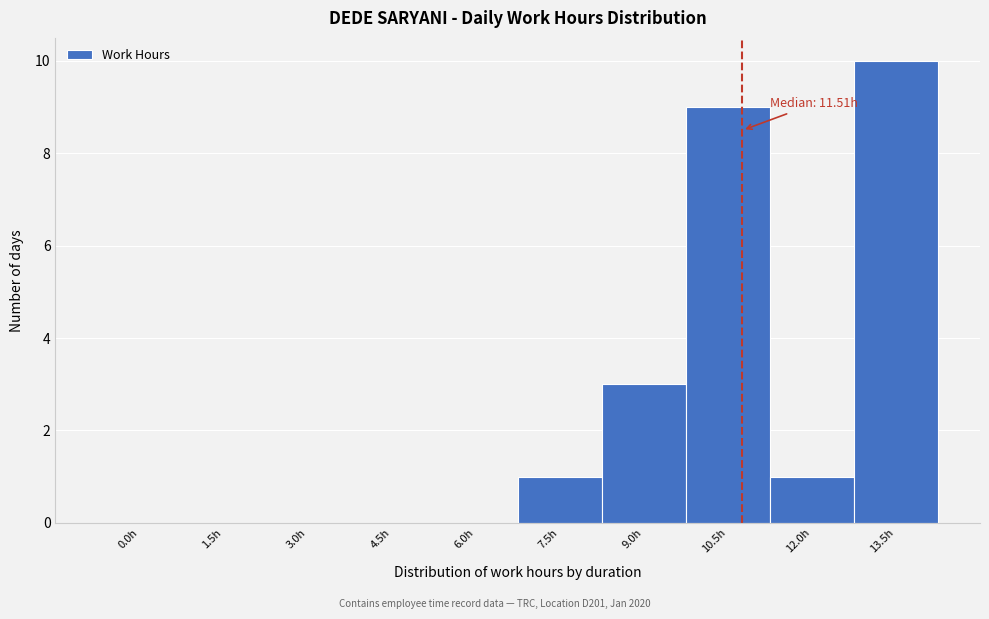

Reading left to right, what are all the values shown in this chart?

0.0h=0	1.5h=0	3.0h=0	4.5h=0	6.0h=0	7.5h=1	9.0h=3	10.5h=9	12.0h=1	13.5h=10